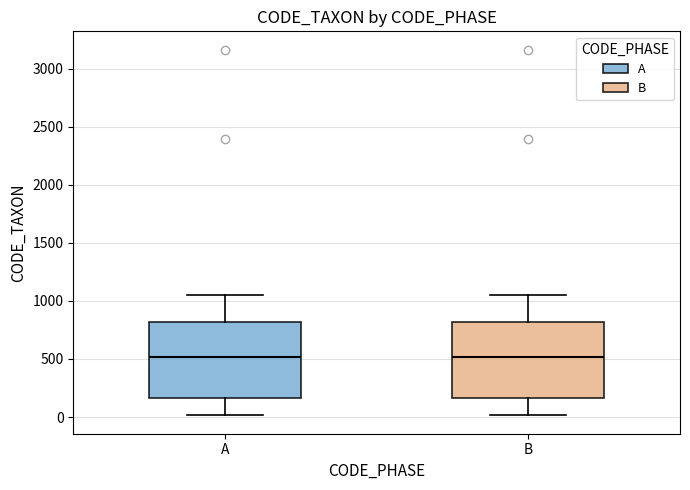

Reading left to right, read every box against the y-axis: the position of its median line, the range the box covers, and the ends of its whiskers. The values are not printed on the chart, so give them approximately, as read against the axis.

A: median 500, box 150 to 800, whiskers 0 to 1050
B: median 500, box 150 to 800, whiskers 0 to 1050